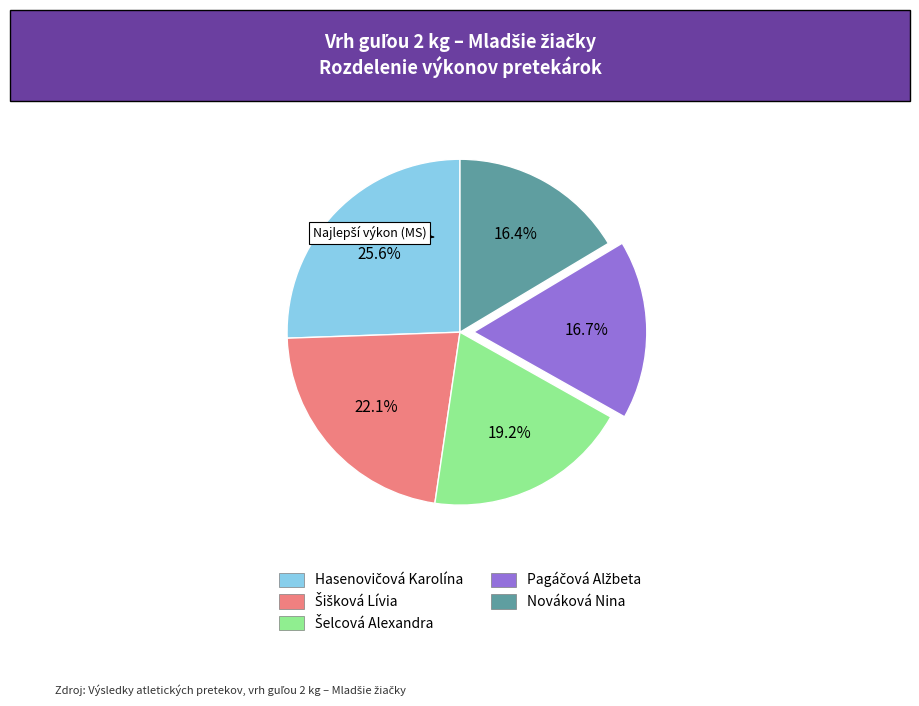

What percentage is NOT represented by Nováková Nina?

83.6%